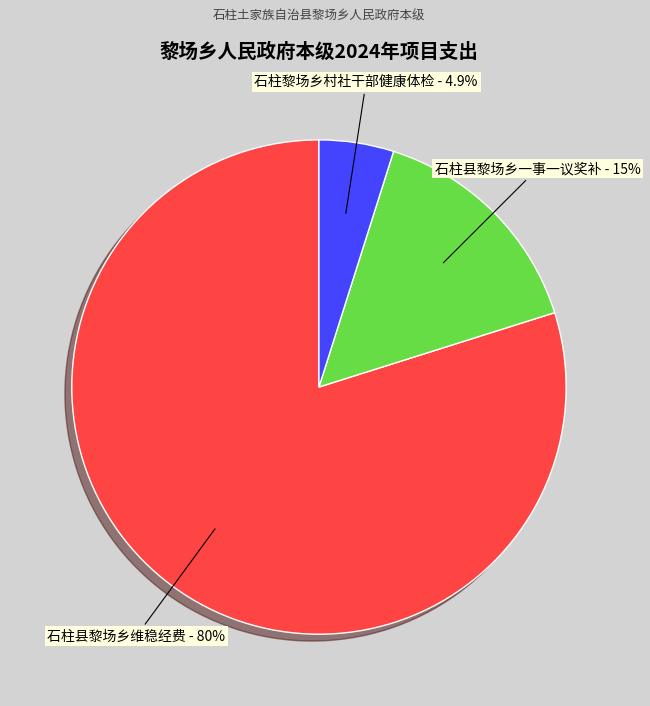

Is there a majority slice in this chart?

Yes